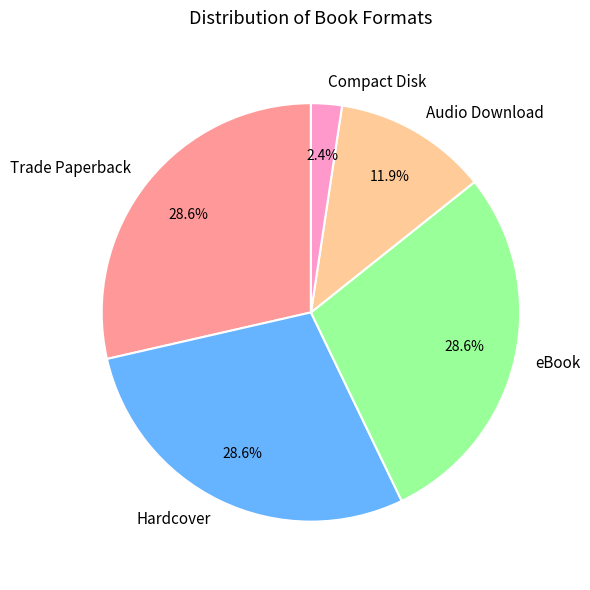

To the nearest percent, what percentage of the pie is eBook?

29%